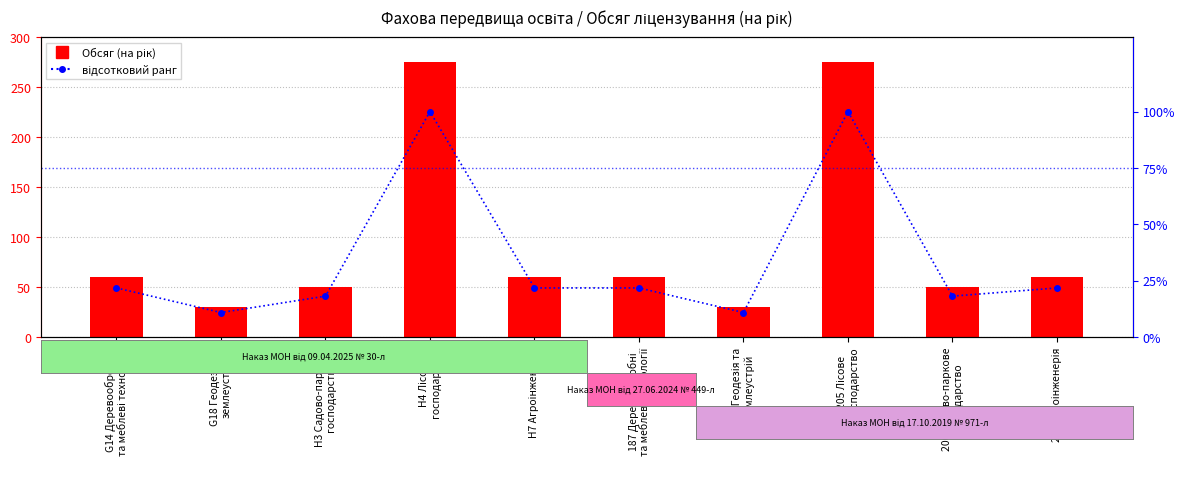

What is the spread (max minus min) of values at 208 Агроінженерія?

38.2